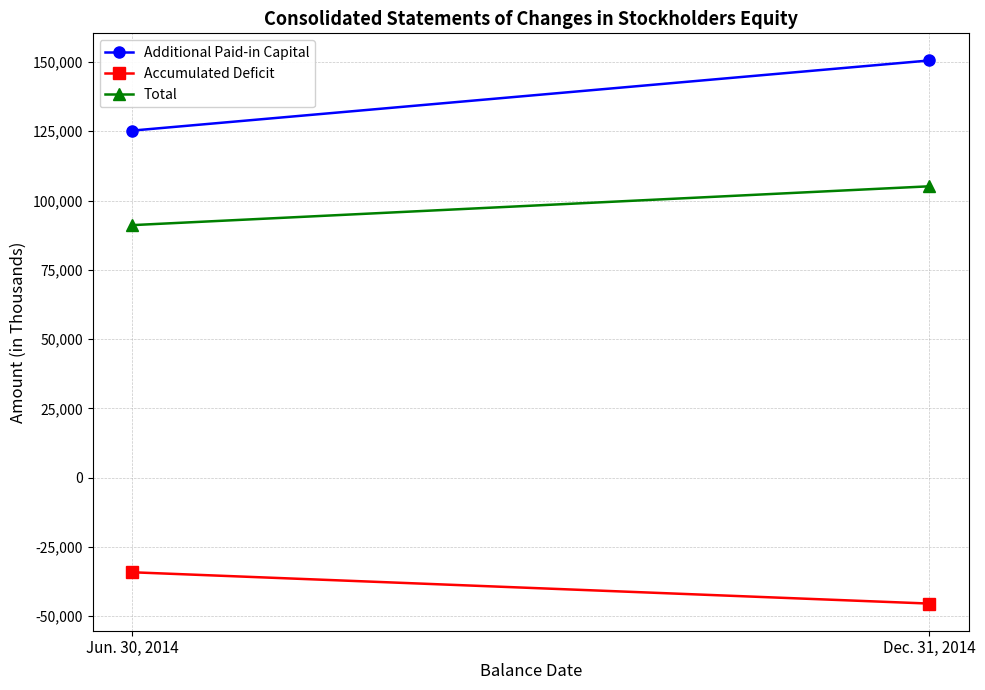

Rank the categories by Accumulated Deficit value from highest to lowest.

Jun. 30, 2014, Dec. 31, 2014